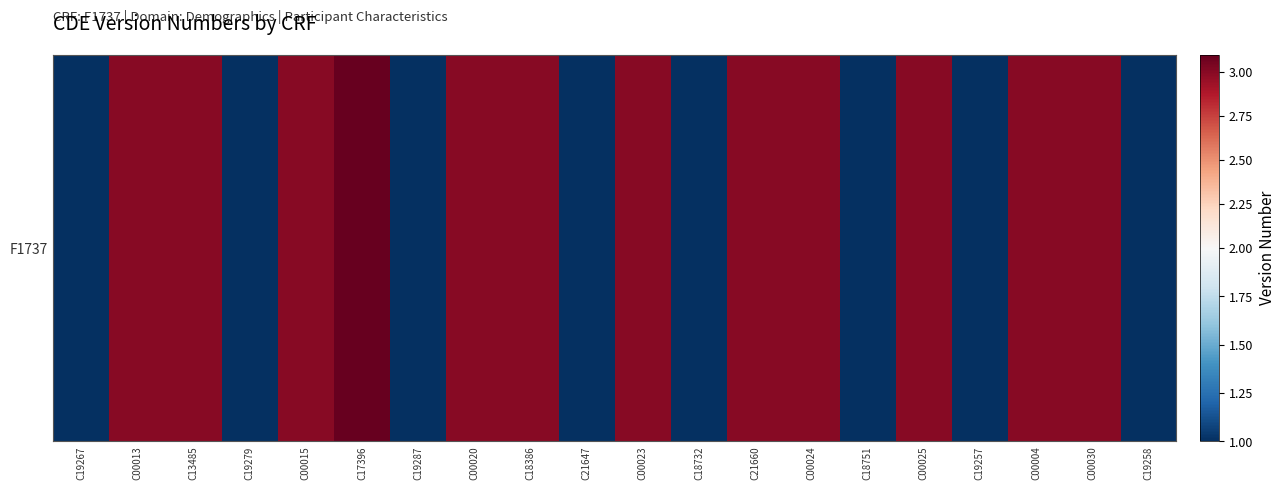

Which label corresponds to the largest value in the chart?

C17396